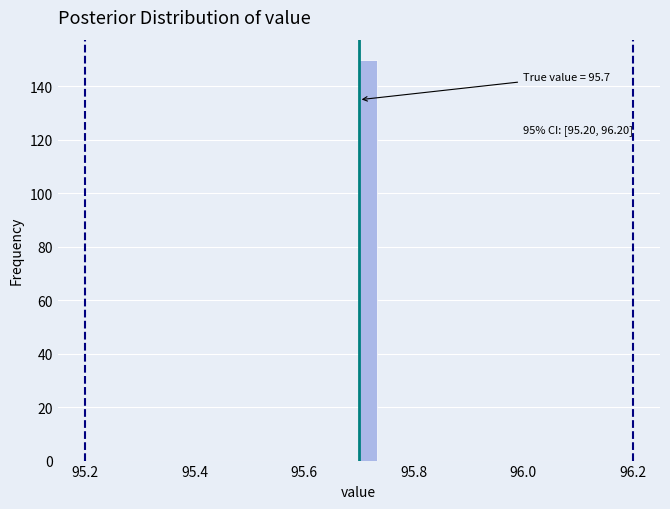

Around what value on the x-axis is the tallest bar? Give the approximate position of its centre, as read against the axis.

95.72